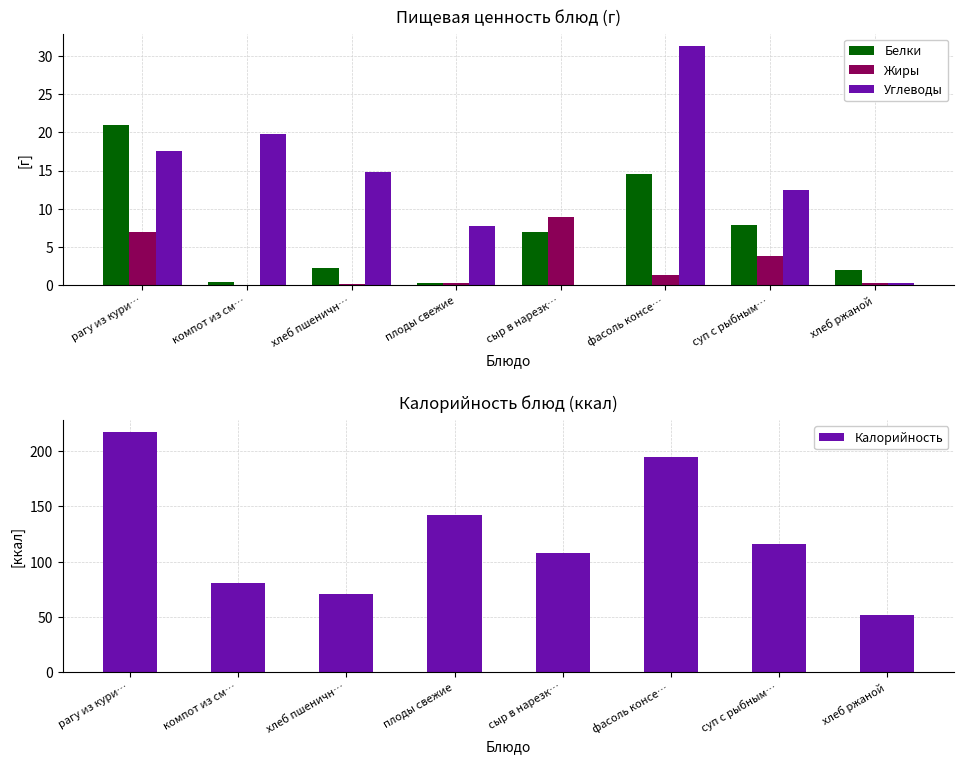

What is the value of the Углеводы bar at the 4th from the left?

7.8